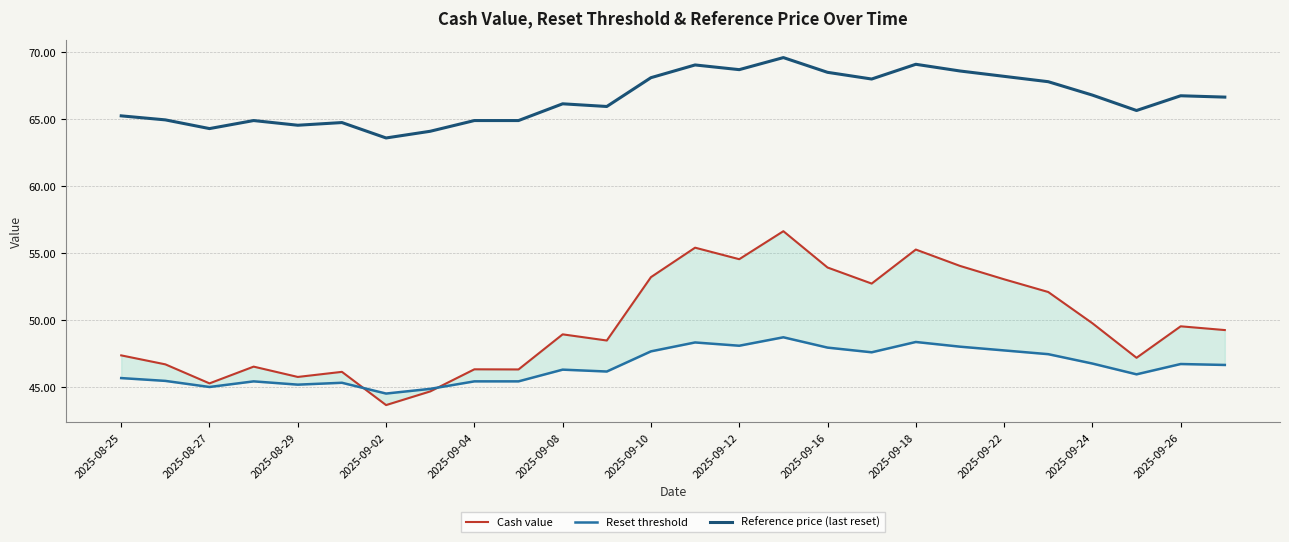

Is it true that Reference price (last reset) equals 97.1 at 2025-09-10?

False